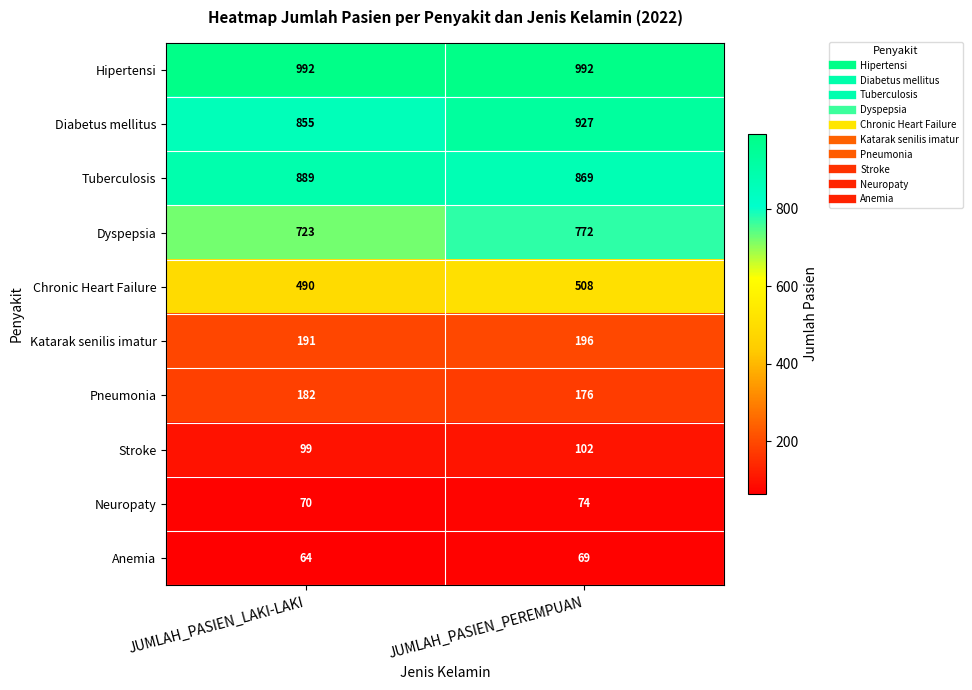

The Dyspepsia series shows 723 at JUMLAH_PASIEN_LAKI-LAKI. True or false?

True